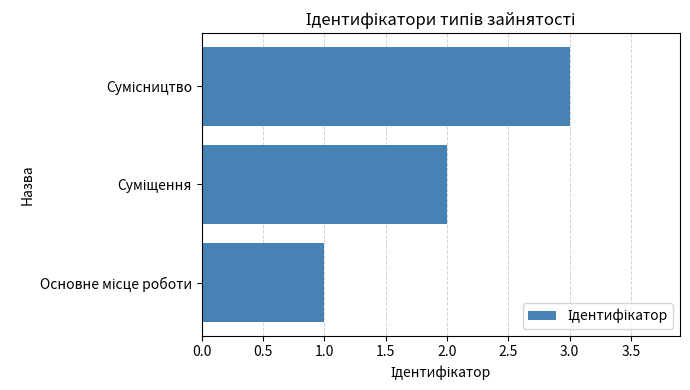

What is the average value?

2